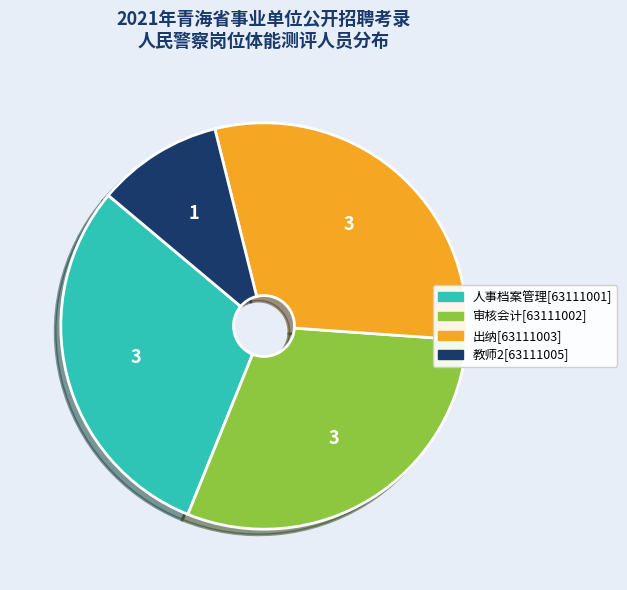

Does any single category account for the majority?

No